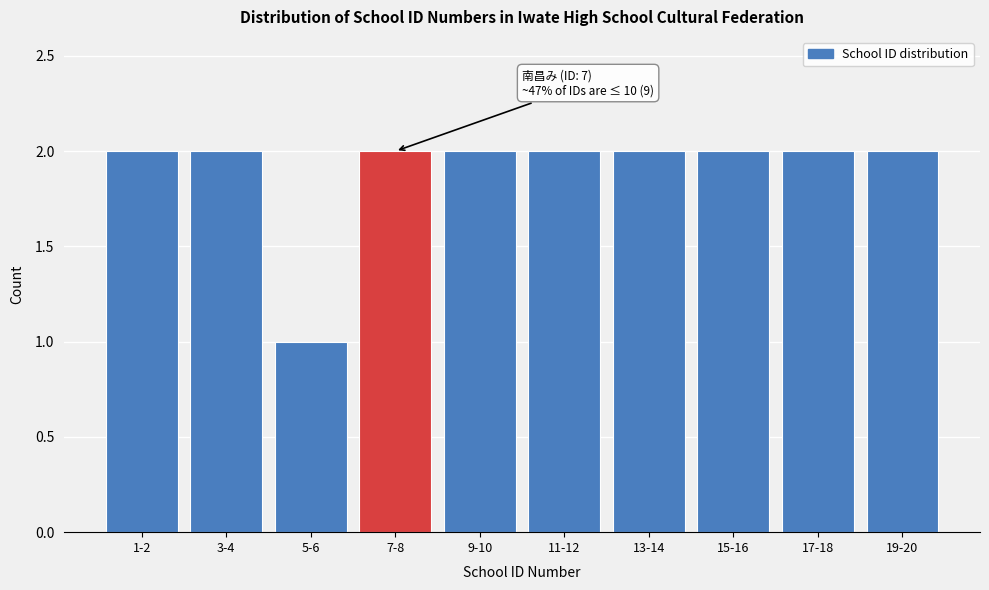

Reading right to left, extract all data points from this chart.

19-20=2	17-18=2	15-16=2	13-14=2	11-12=2	9-10=2	7-8=2	5-6=1	3-4=2	1-2=2